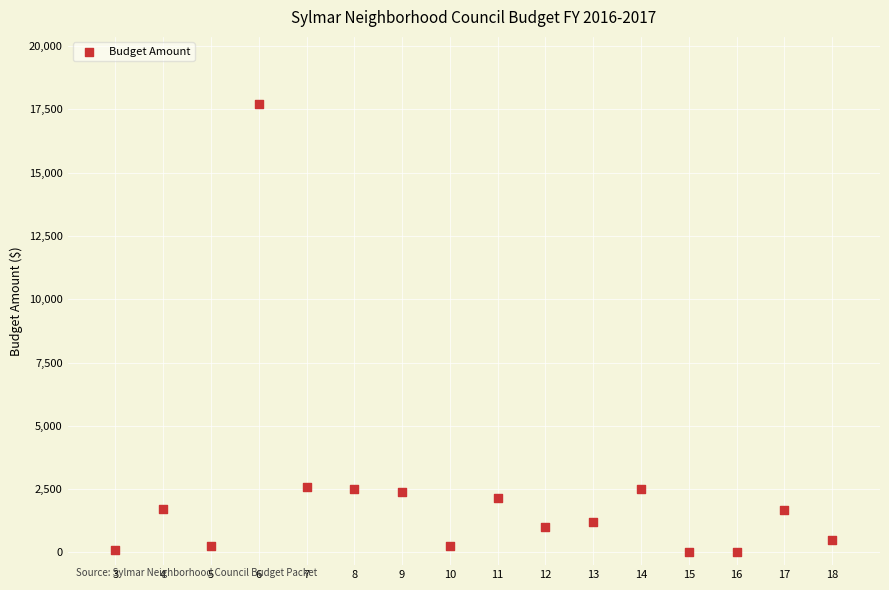

What is the range of Y values (max minus min)?

17700